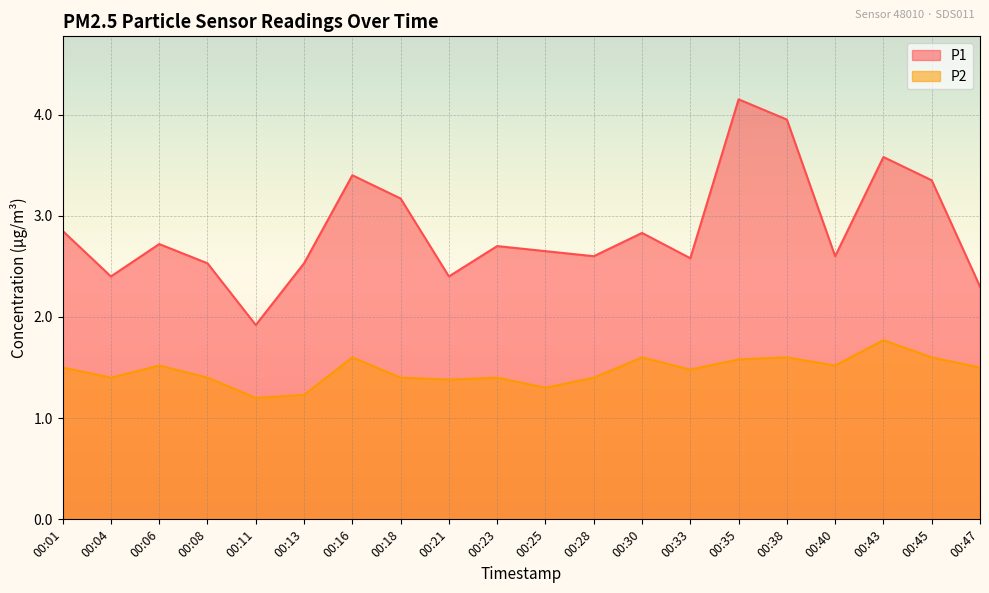

Reading left to right, what are all the values shown in this chart?

P1: 2.9	2.4	2.7	2.5	1.9	2.5	3.4	3.2	2.4	2.7	2.6	2.6	2.8	2.6	4.2	4.0	2.6	3.6	3.4	2.3
P2: 1.5	1.4	1.5	1.4	1.2	1.2	1.6	1.4	1.4	1.4	1.3	1.4	1.6	1.5	1.6	1.6	1.5	1.8	1.6	1.5